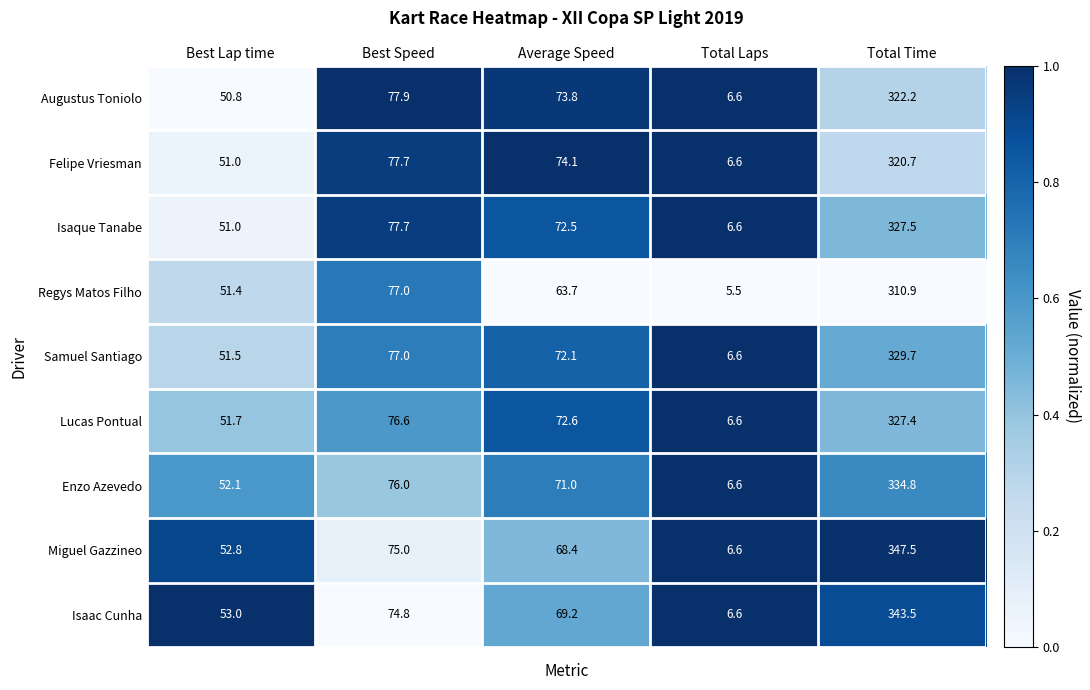

At which category does the chart reach its minimum across all series?

Total Laps